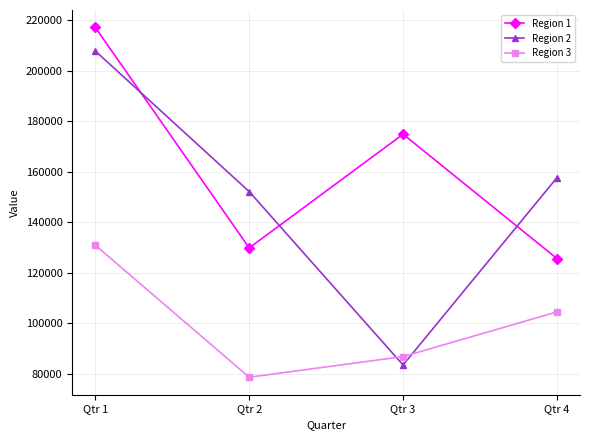

Reading left to right, what are all the values shown in this chart?

Region 1: 217047	129870	174850	125678
Region 2: 207740	152144	83568	157634
Region 3: 130942	78730	86895	104567